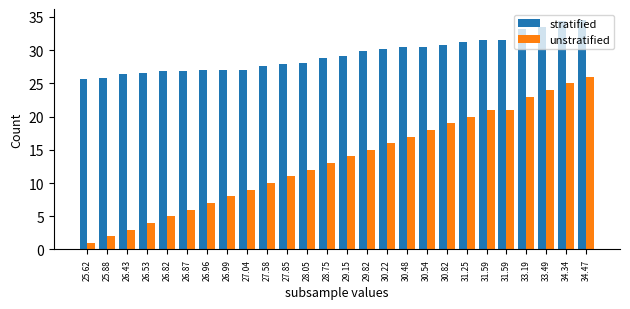

How many series are shown in this chart?

2